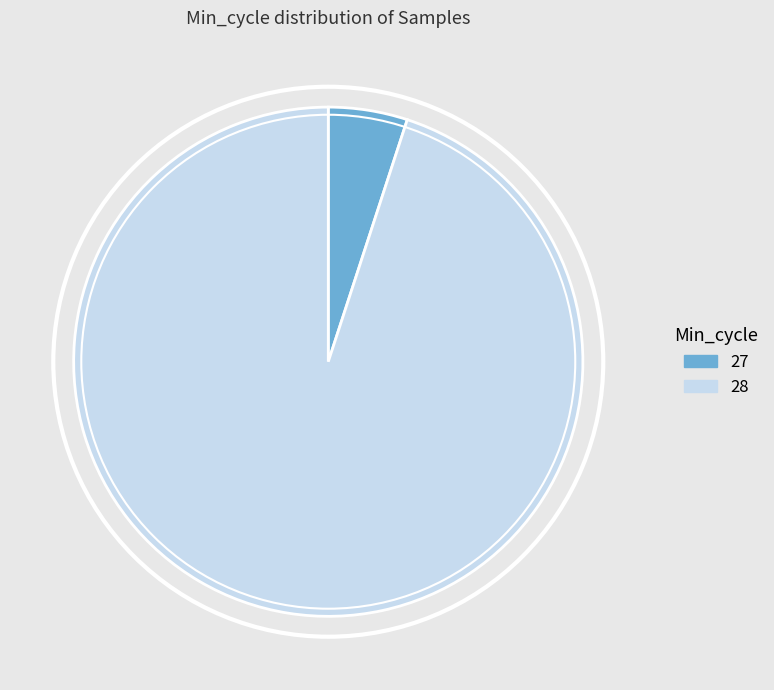

What is the smallest slice in the pie chart?

27